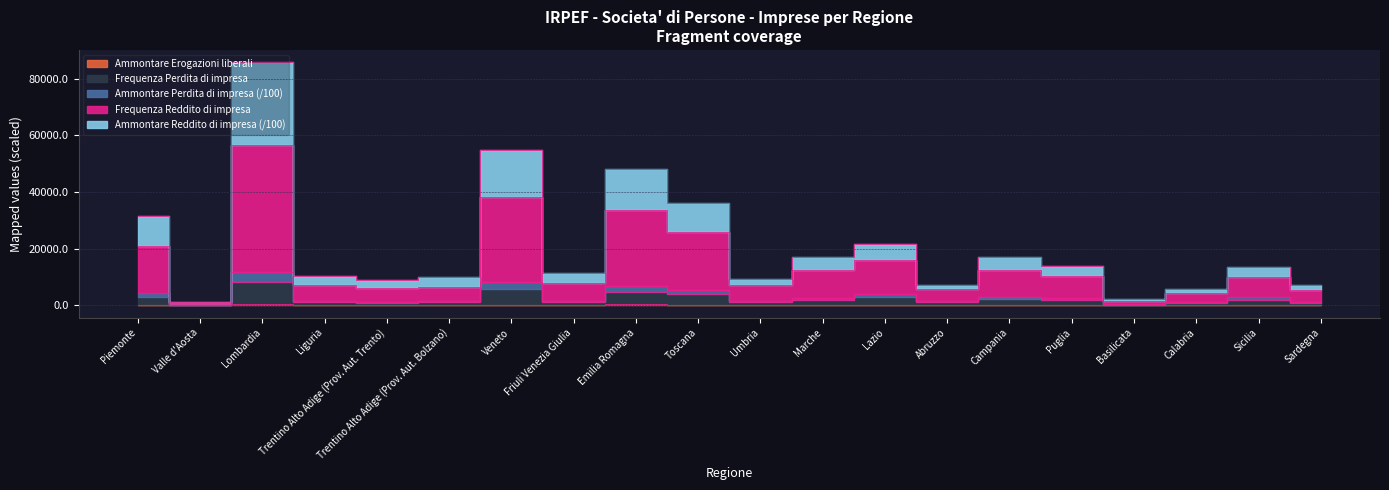

True or false: Ammontare Perdita di impresa and Ammontare Erogazioni liberali cross at least once.

False